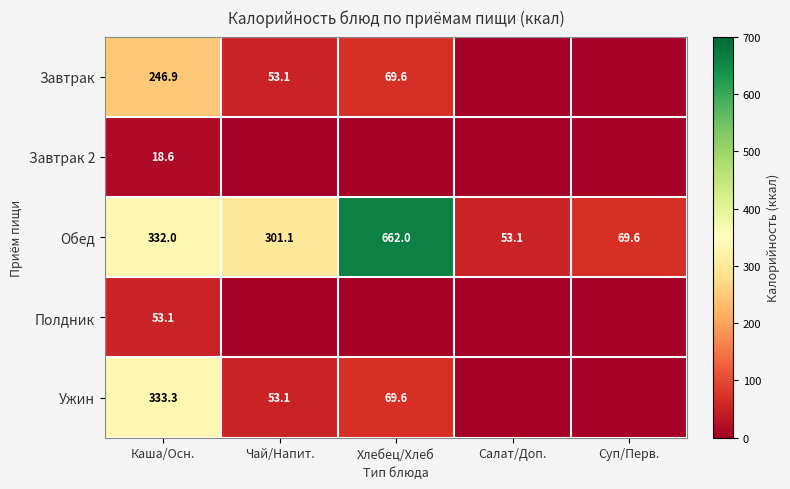

Rank the series at Каша/Осн. from lowest to highest value.

Завтрак 2, Полдник, Завтрак, Обед, Ужин